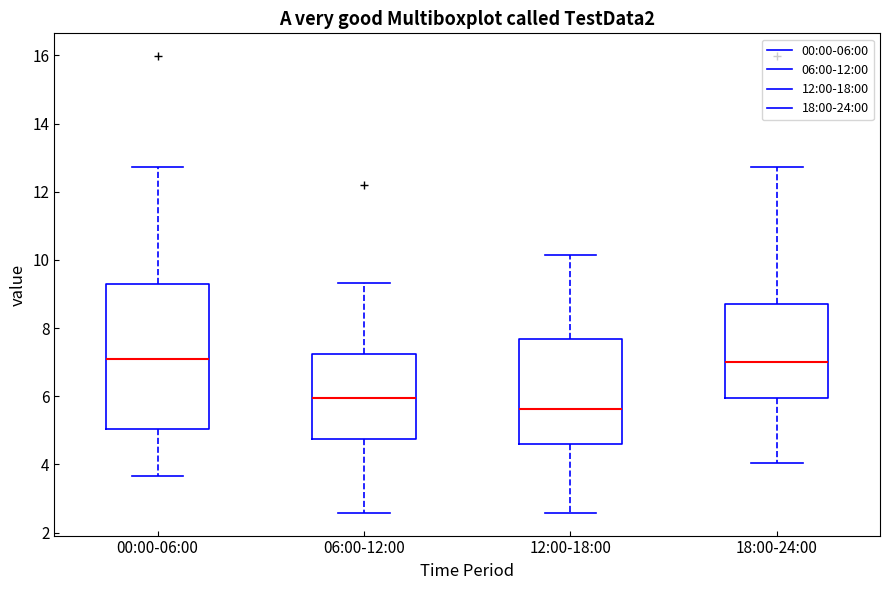

Where is the lower edge of the box for 00:00-06:00 on the y-axis? The values are not printed on the chart, so give them approximately, as read against the axis.

5.0